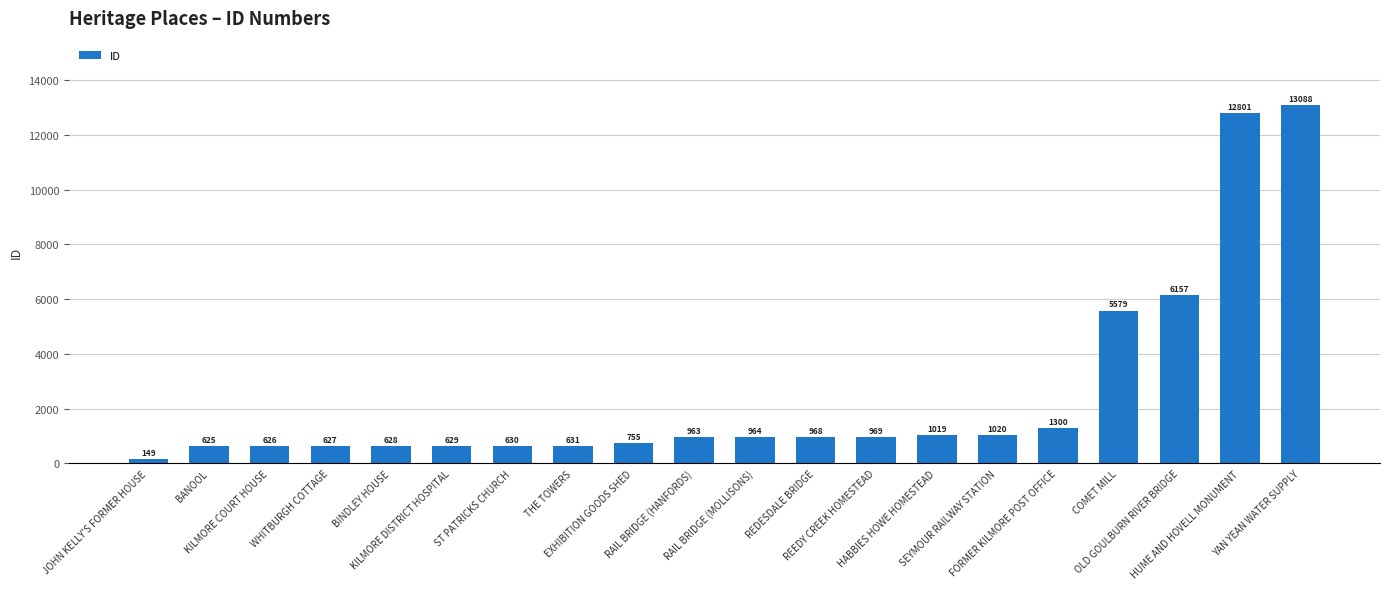

How many bars are there in total?

20